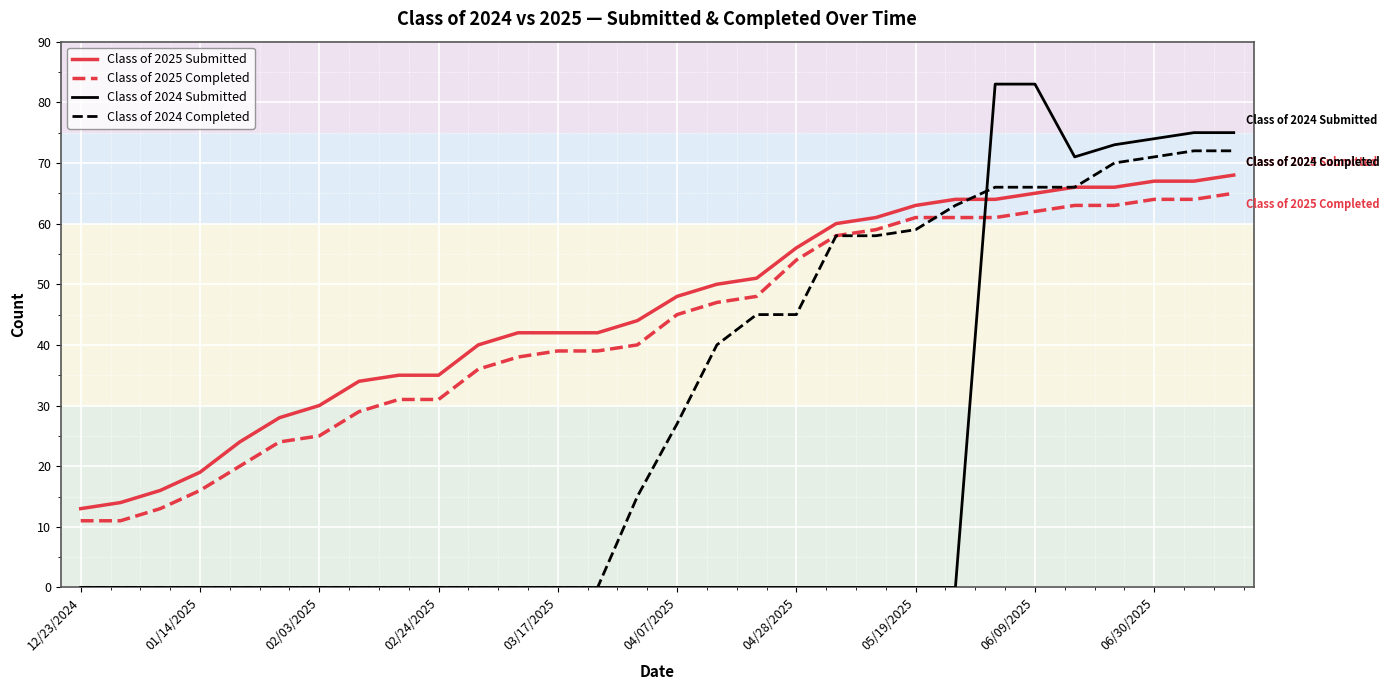

What are all the series names shown in the legend?

Class of 2025 Submitted, Class of 2025 Completed, Class of 2024 Submitted, Class of 2024 Completed